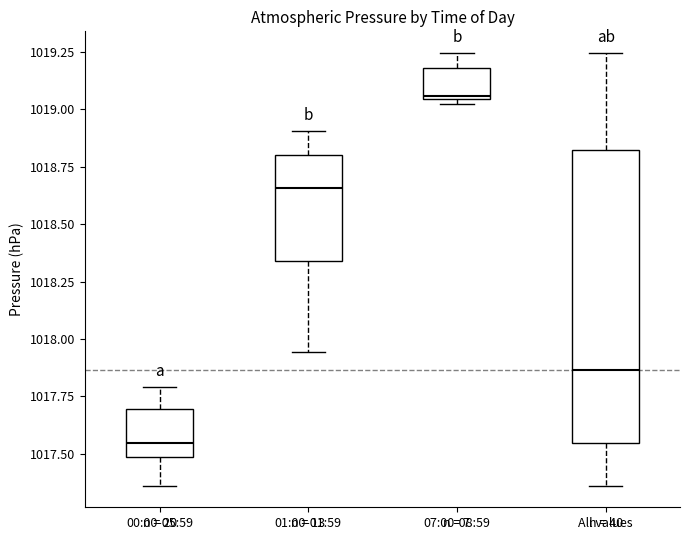

Reading left to right, transcribe this box plot: for each box, give where its median line is, the range the box spans, and where its two whiskers end, as read against the y-axis. The values are not printed on the chart, so give them approximately, as read against the axis.

00:00-05:59: median 1017.55, box 1017.50 to 1017.70, whiskers 1017.35 to 1017.80
01:00-01:59: median 1018.65, box 1018.35 to 1018.80, whiskers 1017.95 to 1018.90
07:00-08:59: median 1019.05, box 1019.05 to 1019.20, whiskers 1019.00 to 1019.25
All values: median 1017.85, box 1017.55 to 1018.80, whiskers 1017.35 to 1019.25